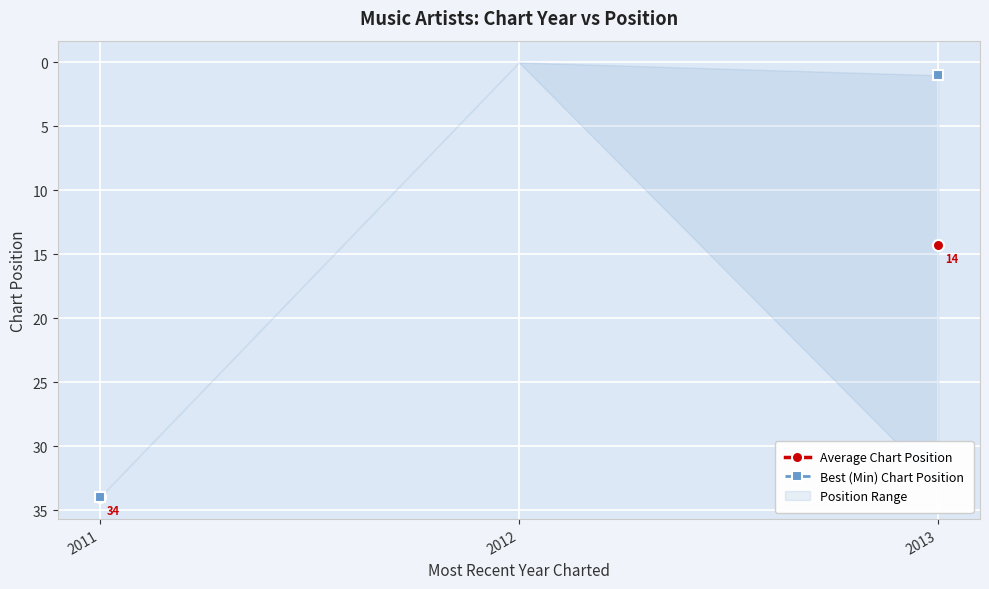

At which label is Average Chart Position closest to 24?

2013